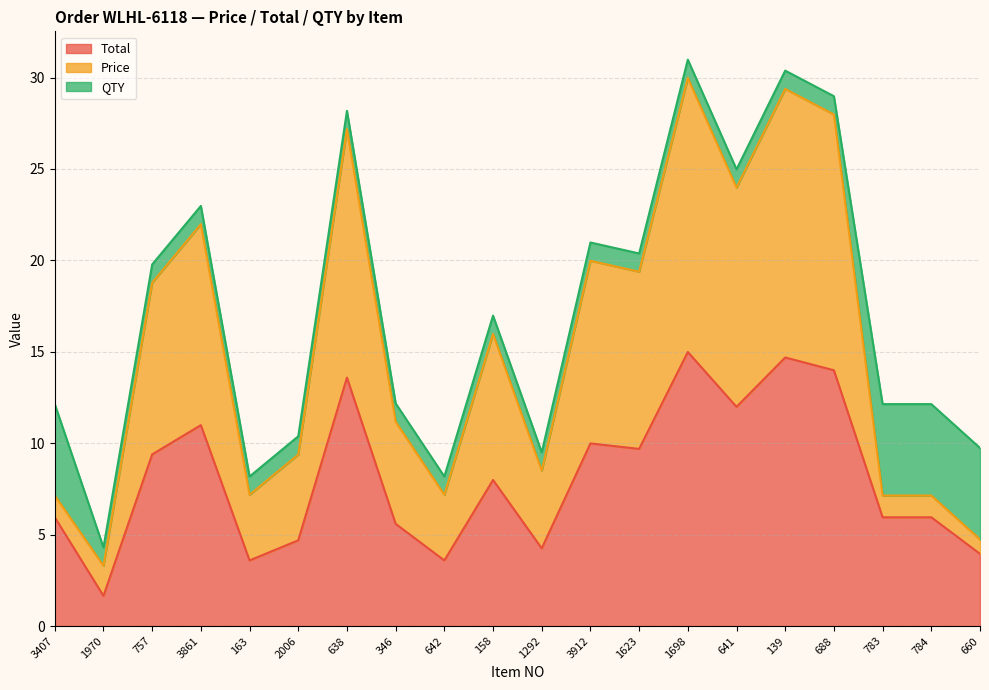

True or false: Price has a value of 40.2 at 1698.

False